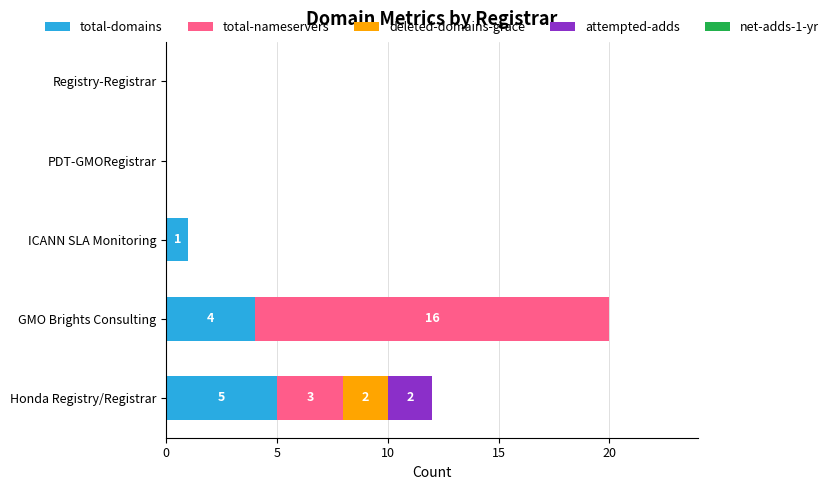

Which category has the highest value in the total-domains series?

Honda Registry/Registrar